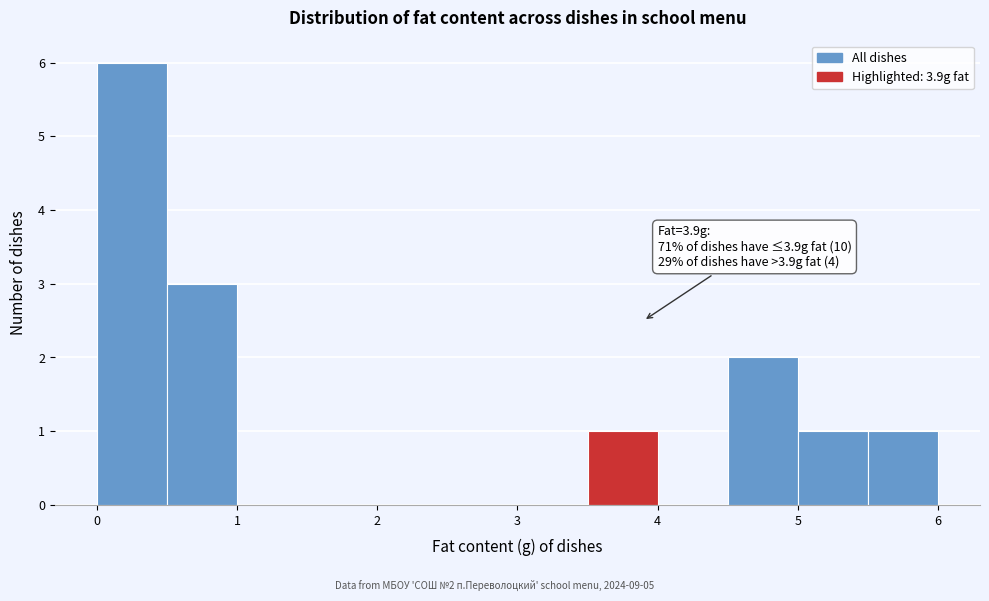

Which range on the x-axis has the tallest bar?

0.0 to 0.5